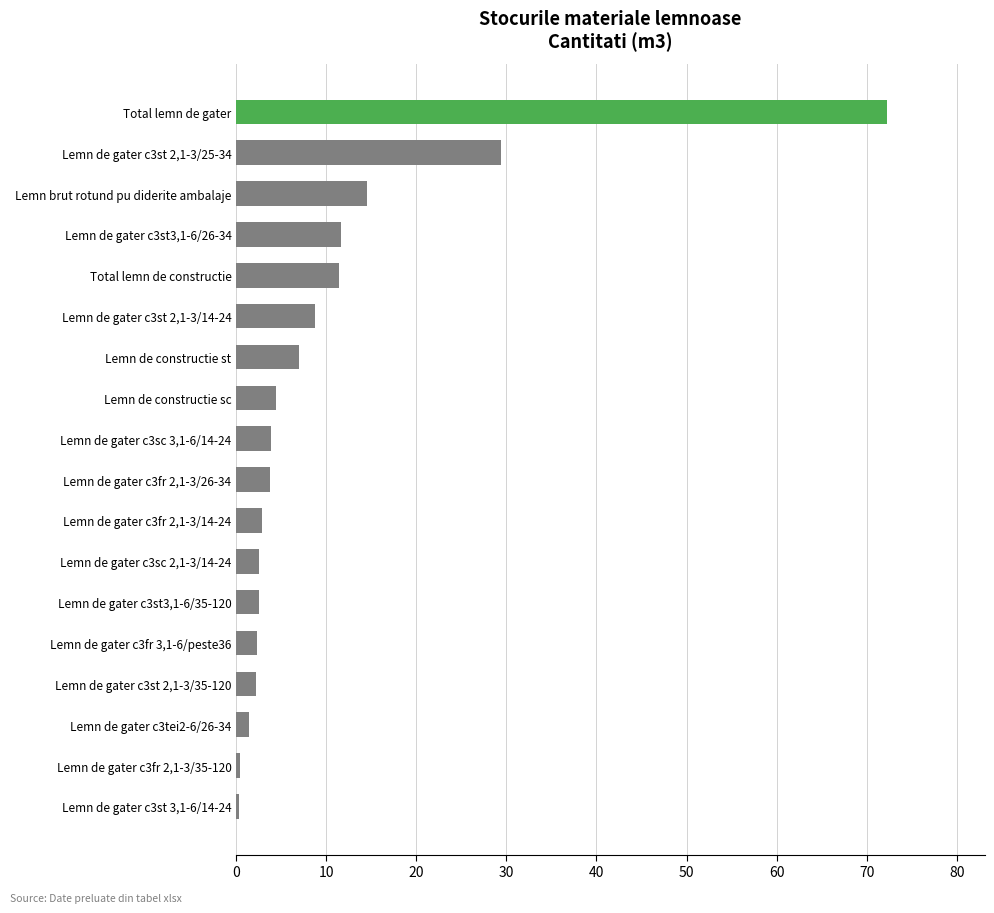

The chart shows a value of 11.3 at Lemn de gater c3st 2,1-3/14-24. True or false?

False